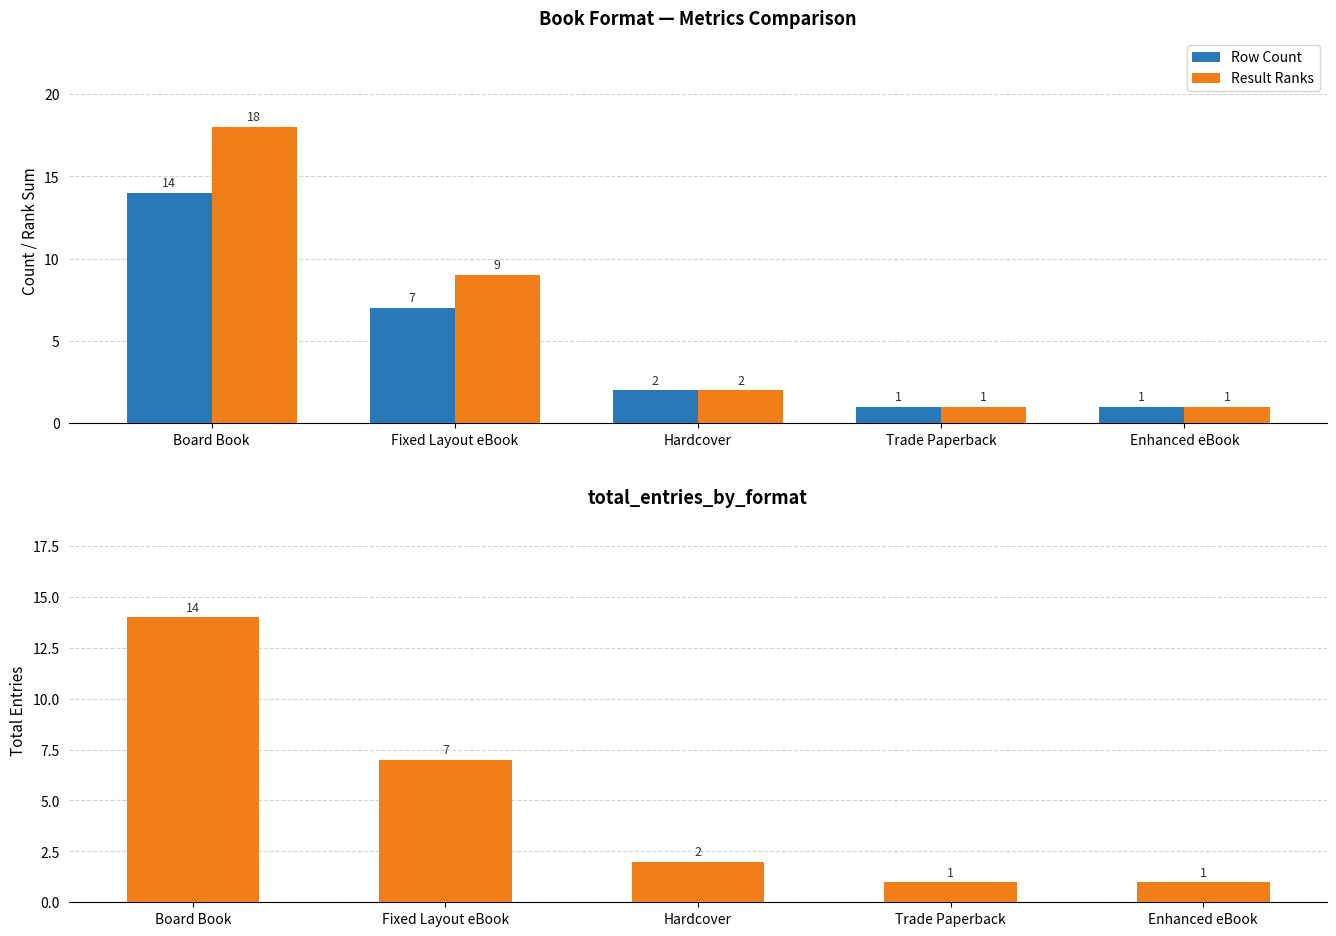

Which series changed the most between Trade Paperback and Enhanced eBook?

Row Count